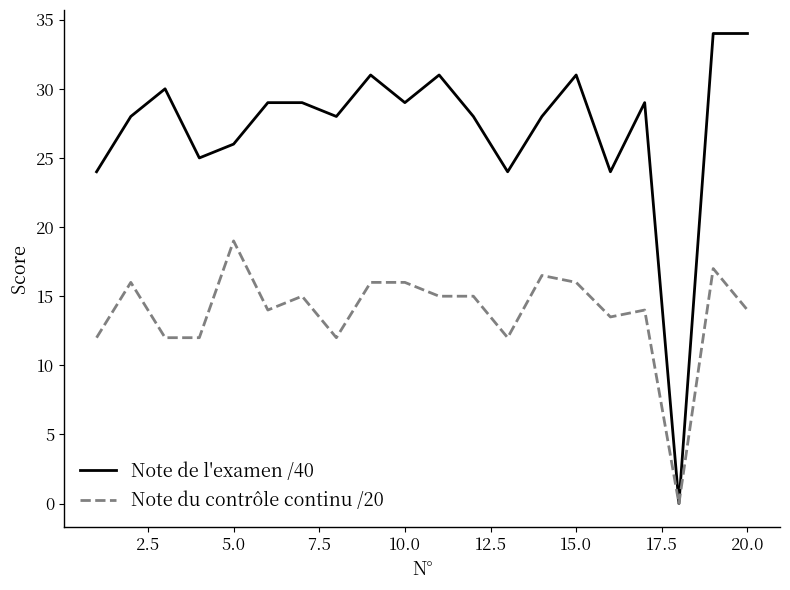

What is the greatest value displayed?

34.0